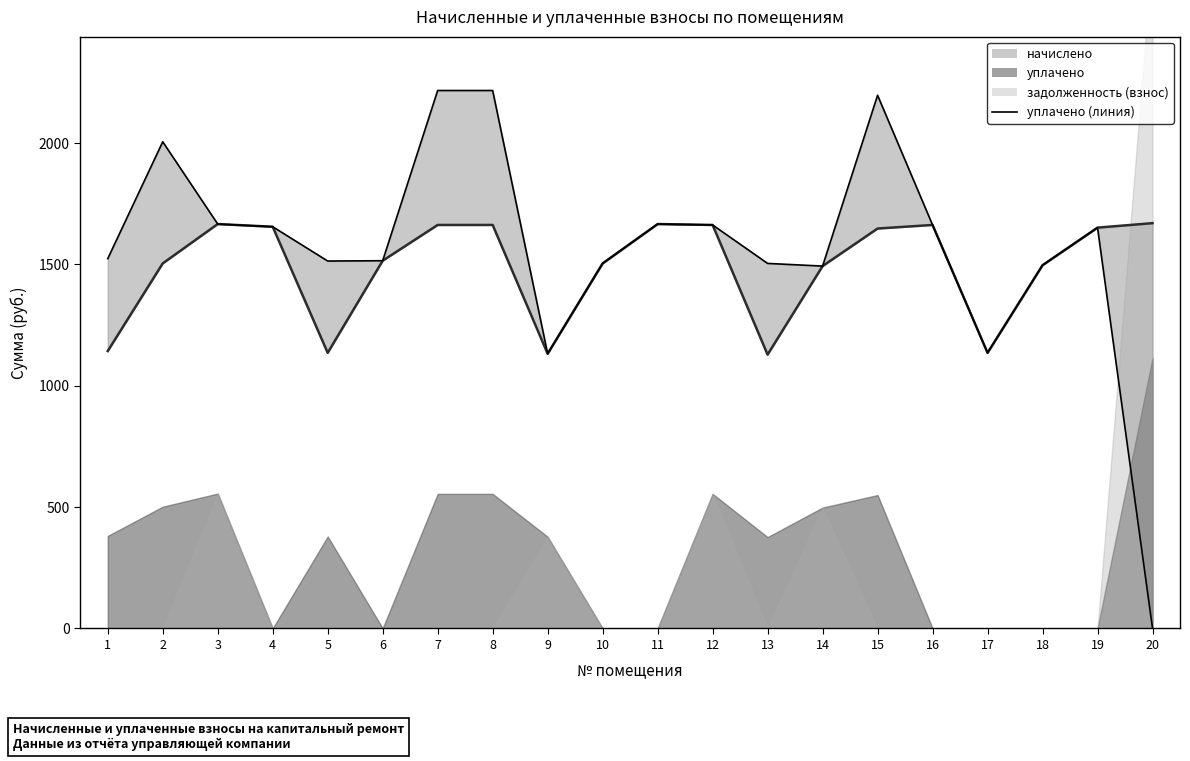

In начислено_line, how many points are higher than both neighbors (excluding endpoints)?

3